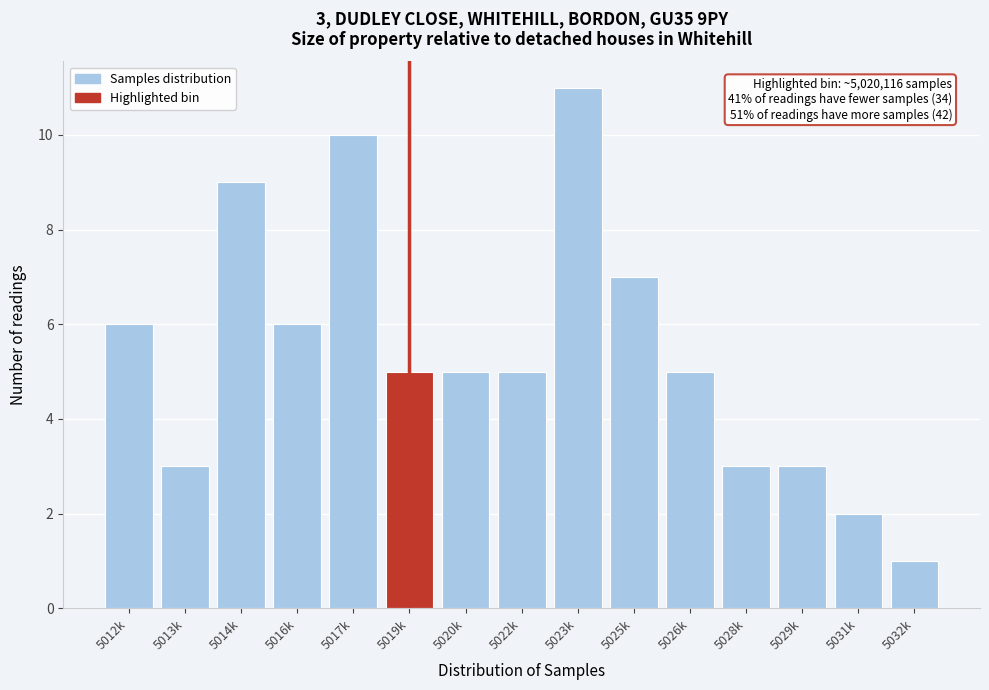

Reading left to right, list all the values displayed in this chart.

6	3	9	6	10	5	5	5	11	7	5	3	3	2	1